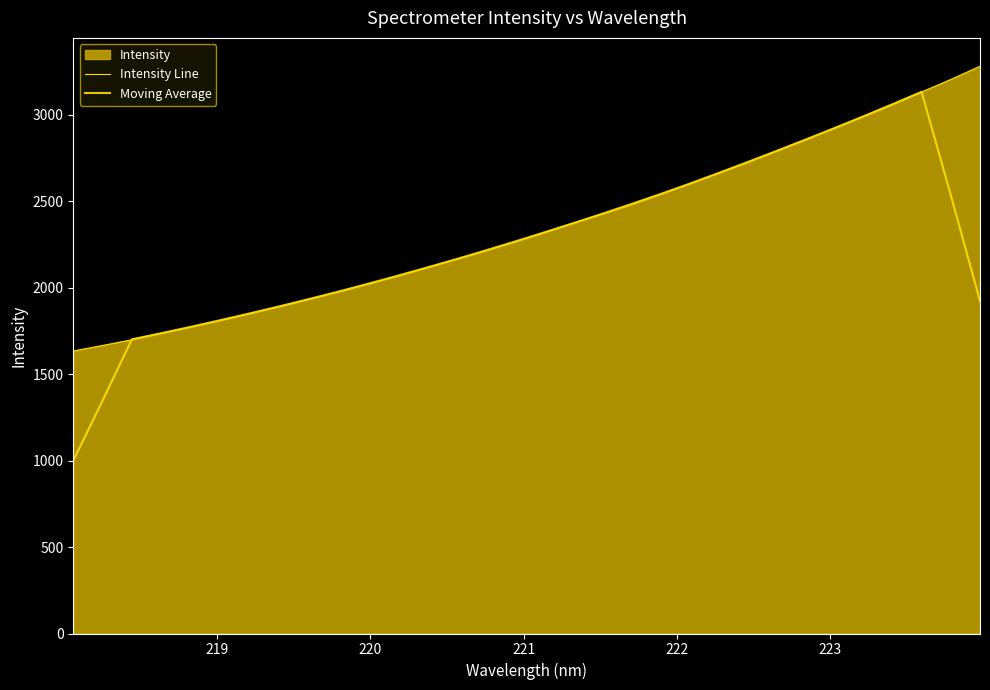

Which series has the widest spread of values?

Moving Average